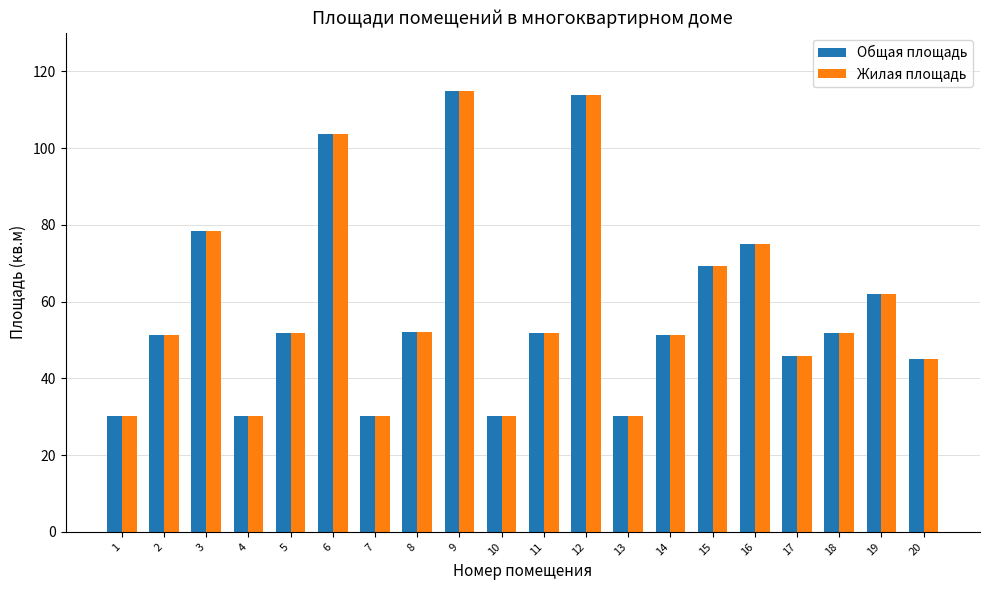

What is the sum of all Общая площадь values?

1169.4